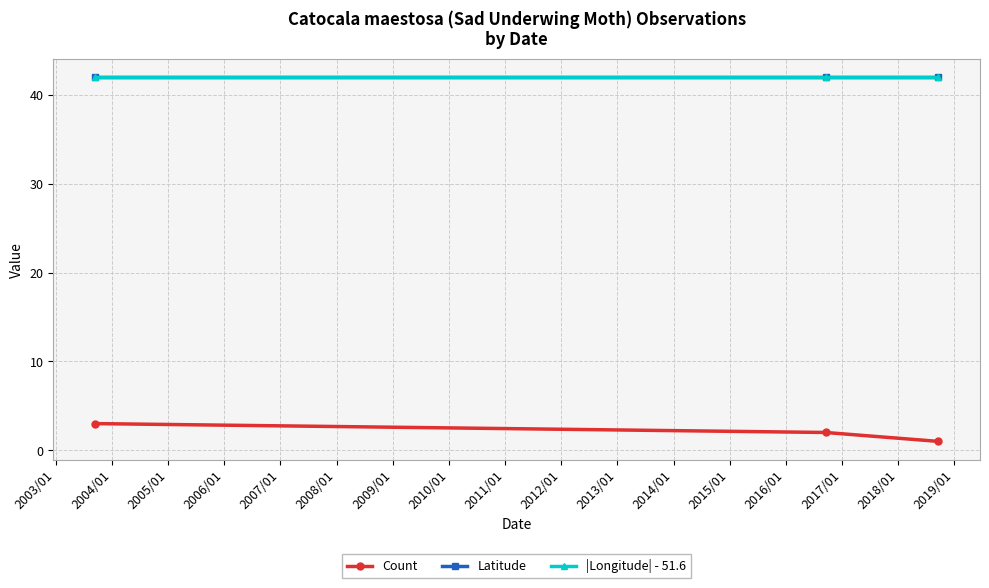

What is the value of the |Longitude| - 51.6 point at the 3rd from the left?

42.0